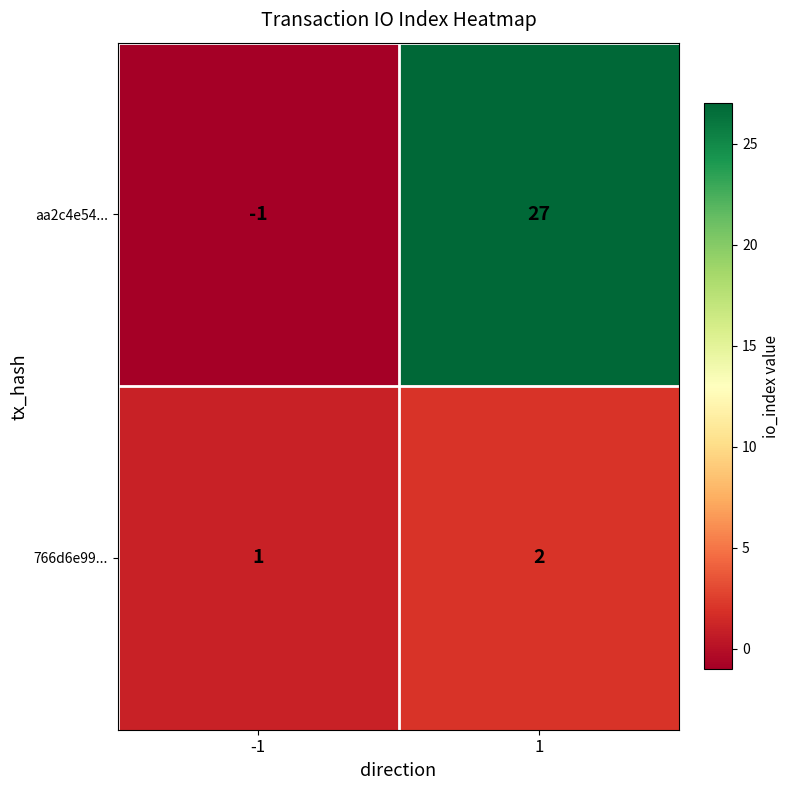

Reading left to right, transcribe all the data shown in this chart.

aa2c4e54...: -1=-1	1=27
766d6e99...: -1=1	1=2